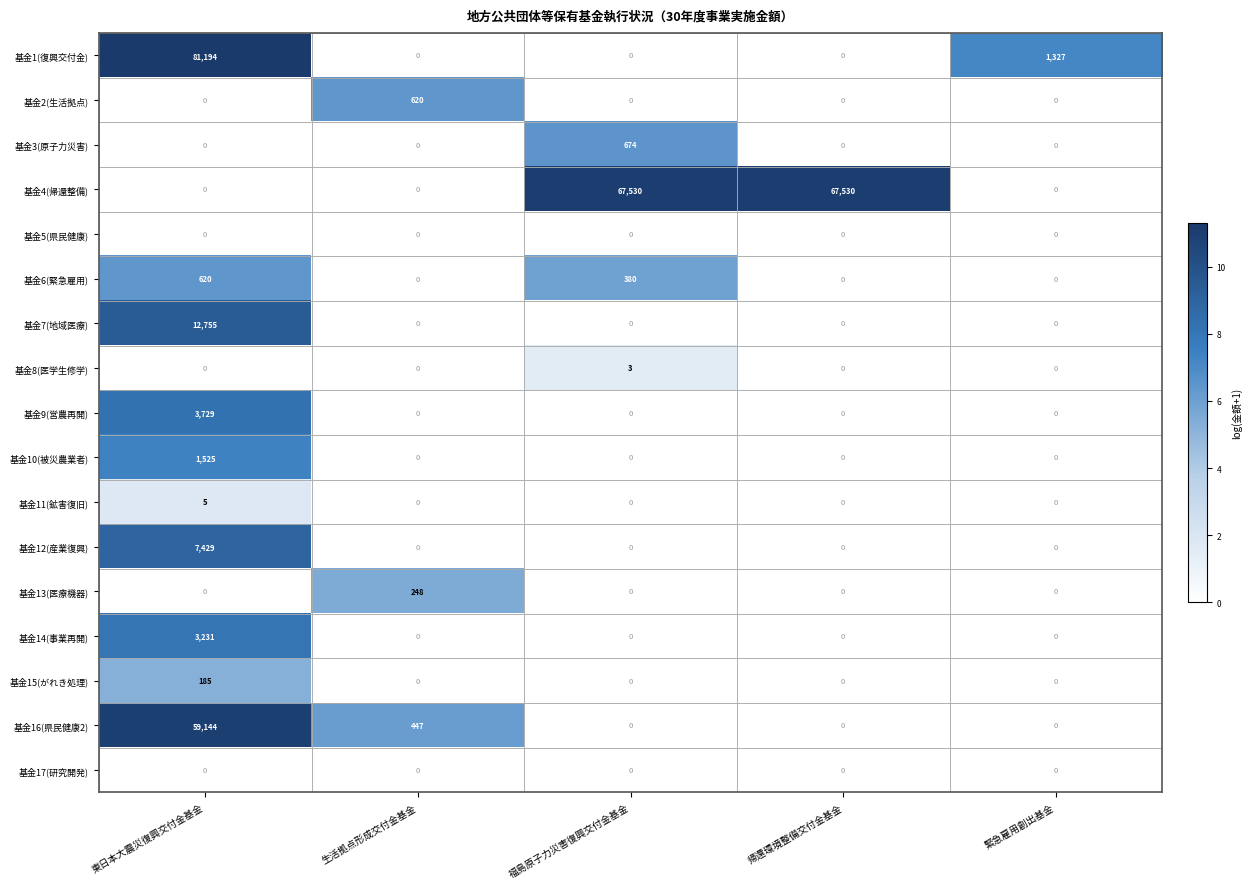

The value of 基金11(鉱害復旧) at 東日本大震災復興交付金基金 is 3. True or false?

False